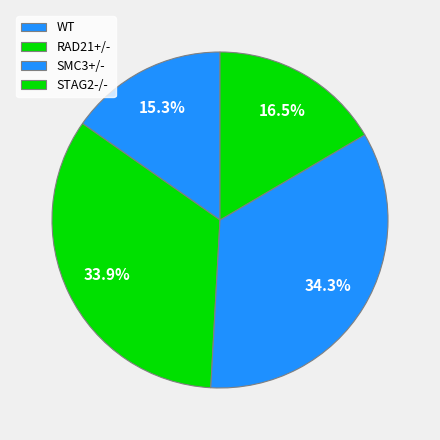

To the nearest percent, what percentage of the pie is WT?

15%